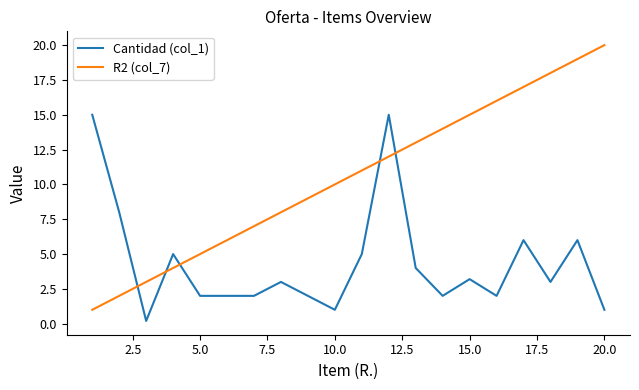

What is the difference between the maximum and second lowest values in the Cantidad (col_1) series?

14.0